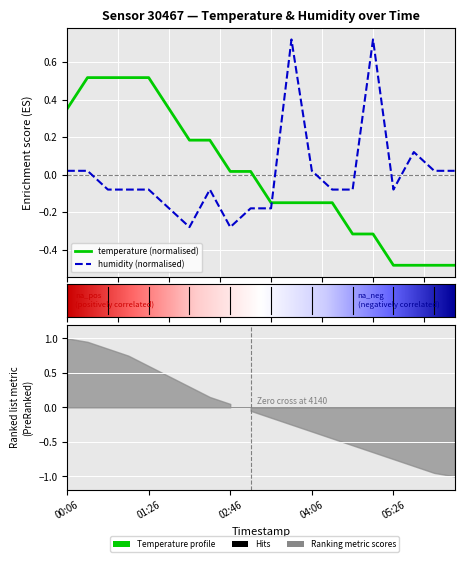

Between 02:26 and 04:46, which series saw the biggest shift?

temperature